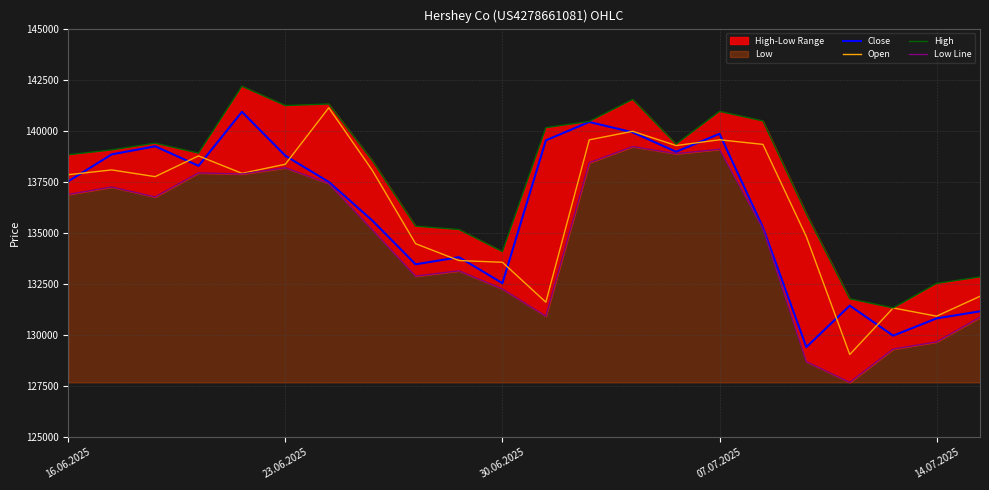

How many intersections are there between Close and Open?

12